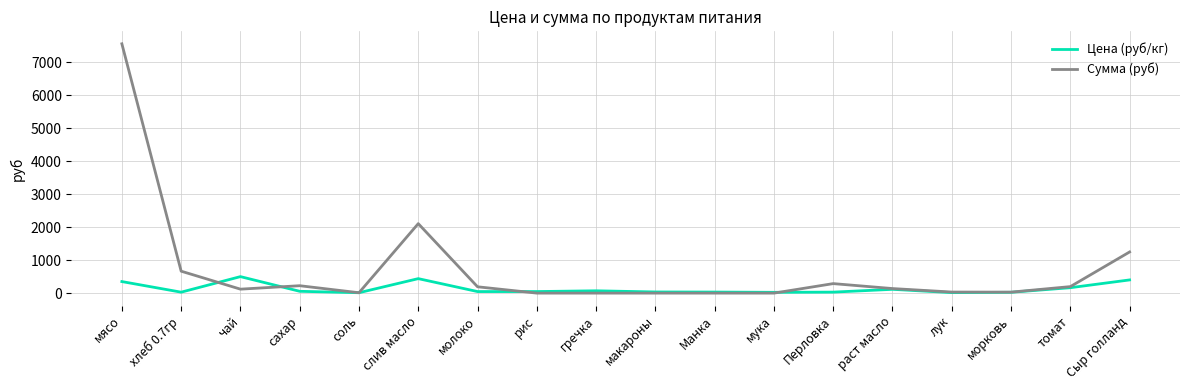

What is the difference between the highest and lowest values at мука?

24.0